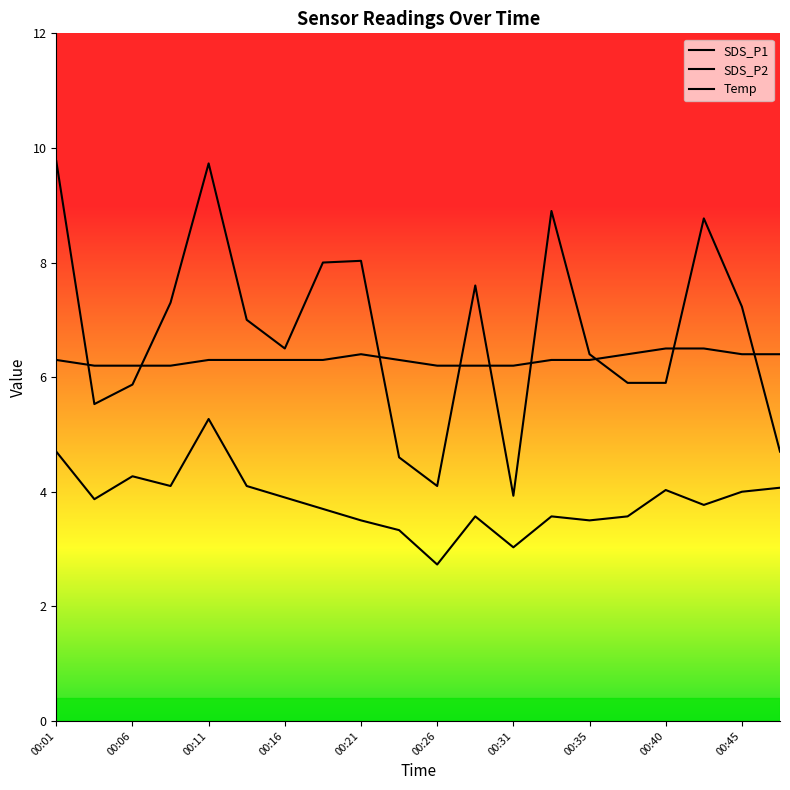

Rank the series by their average value, from highest to lowest.

SDS_P1, Temp, SDS_P2